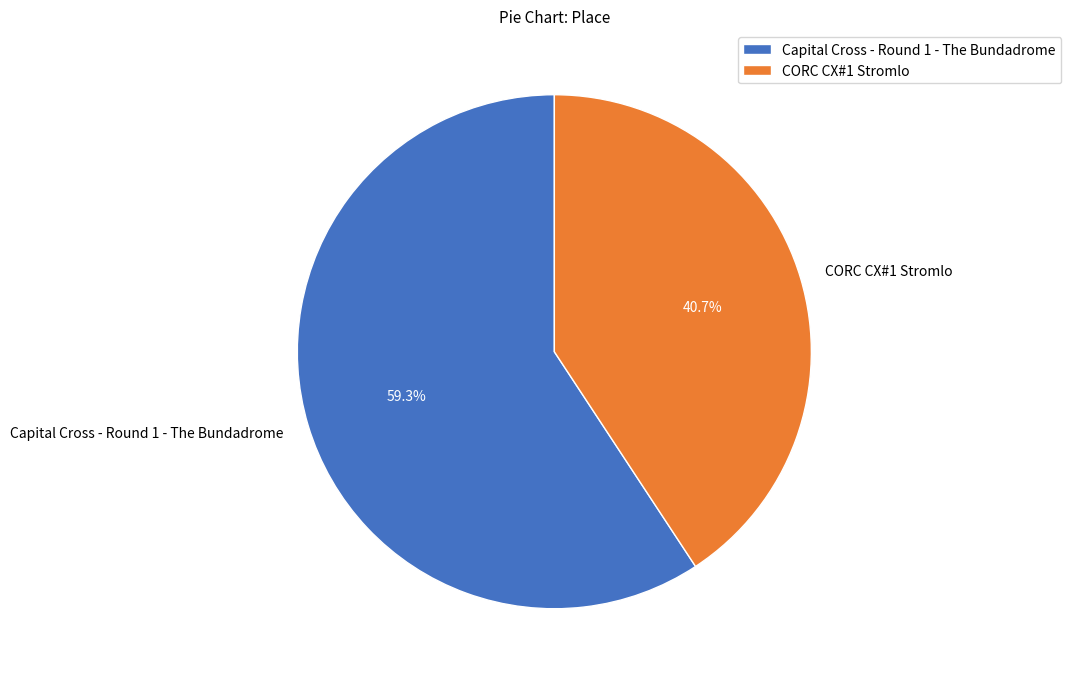

To the nearest percent, what percentage of the pie is CORC CX#1 Stromlo?

41%